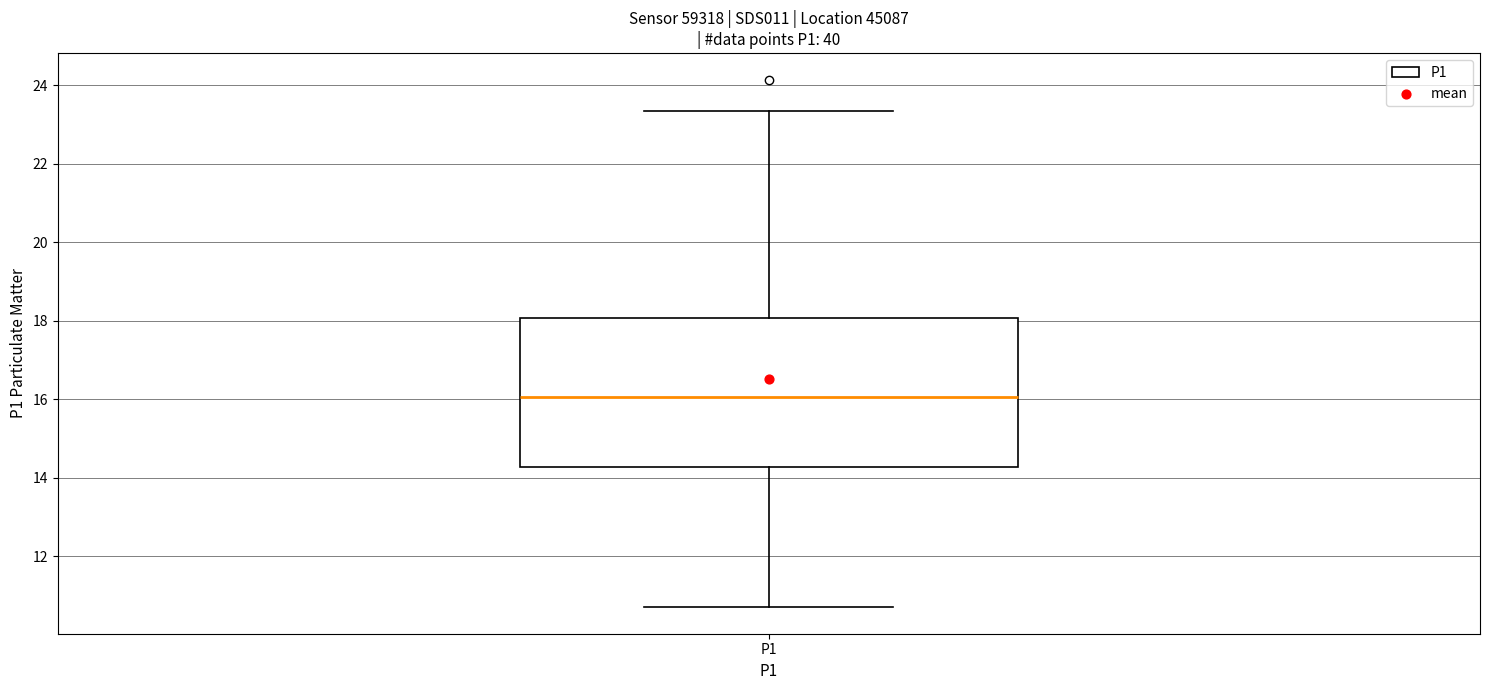

Read this box plot against the y-axis: the position of the median line, the range covered by the box, and the ends of both whiskers. The values are not printed on the chart, so give them approximately, as read against the axis.

median 16.0, box 14.2 to 18.0, whiskers 10.8 to 23.4